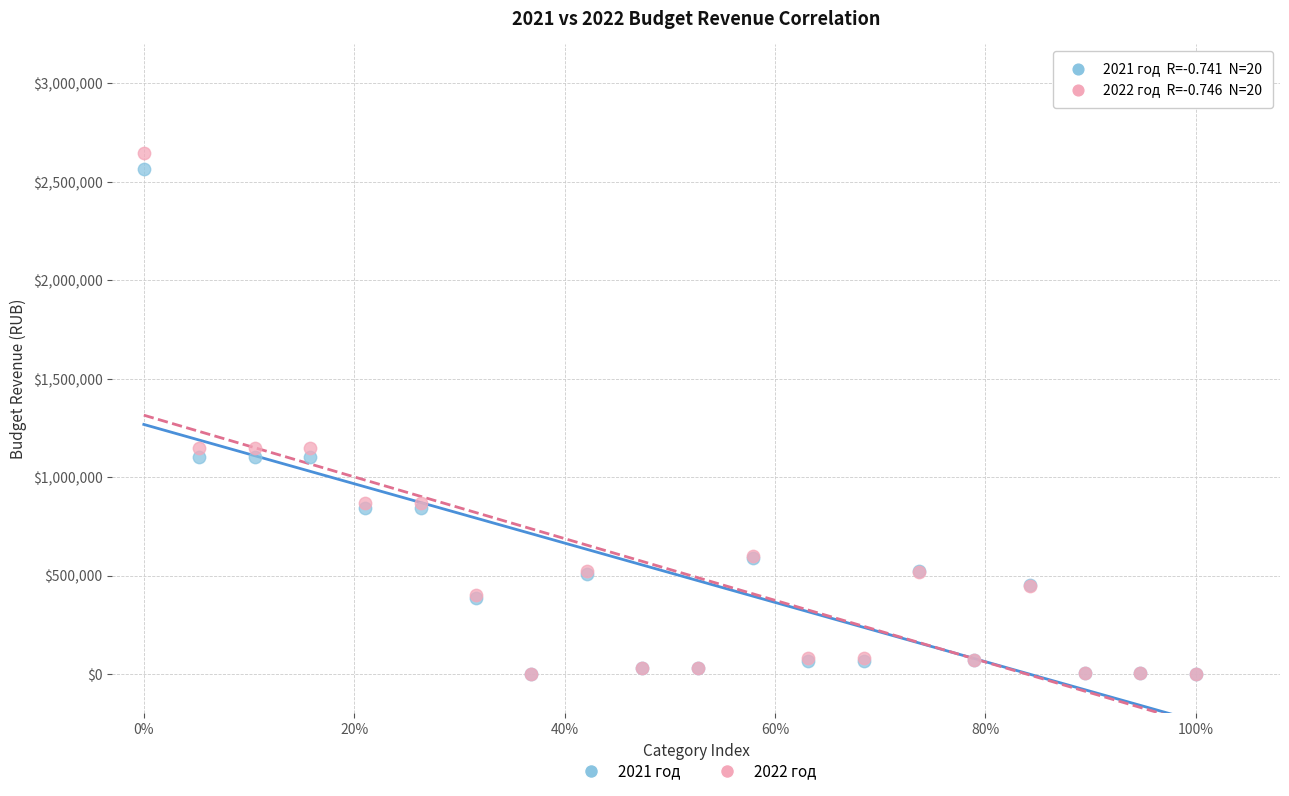

What are all the series names shown in the legend?

2021 год, 2022 год